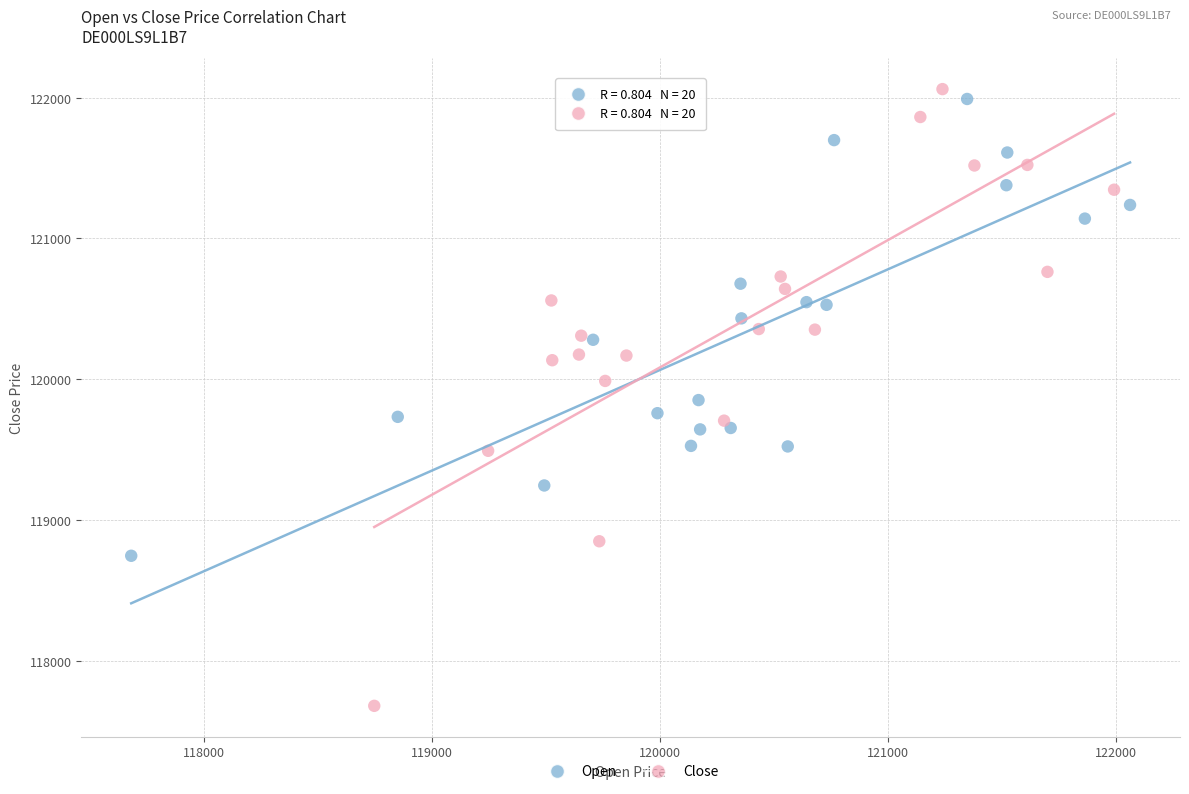

What are all the series names shown in the legend?

Open, Close